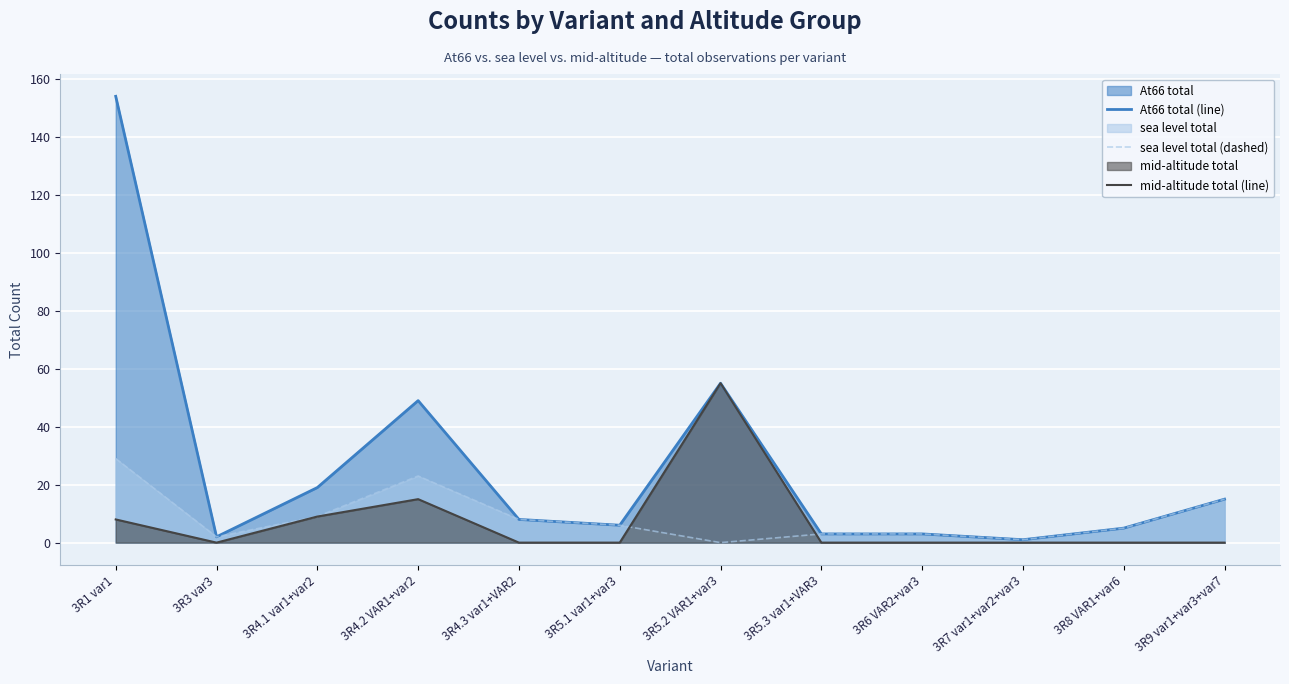

True or false: sea level total (dashed) and At66 total (line) intersect in this chart.

False